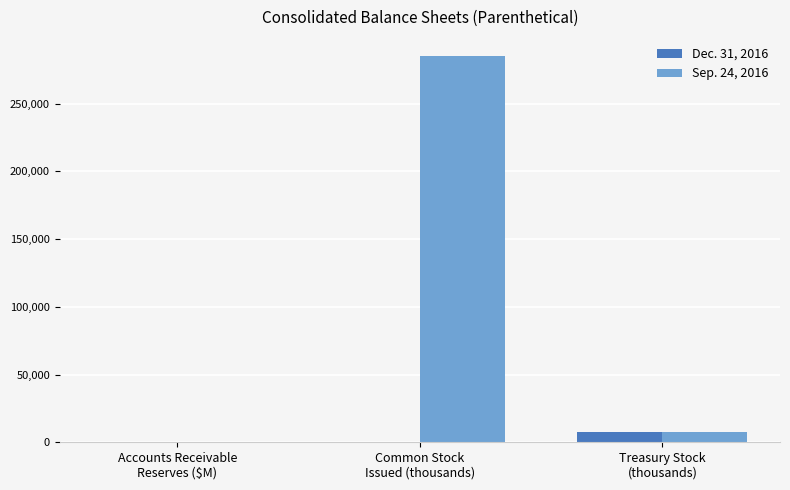

Are the bars grouped side by side (vs. stacked)?

Yes